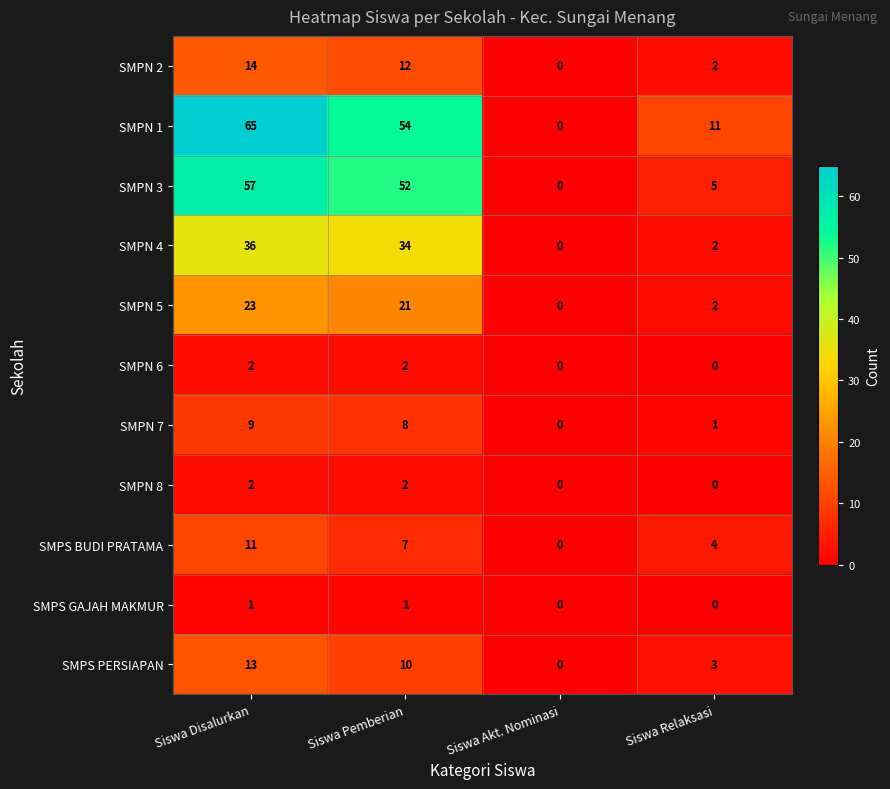

The value of SMPN 7 at Siswa Akt. Nominasi is 0. True or false?

True